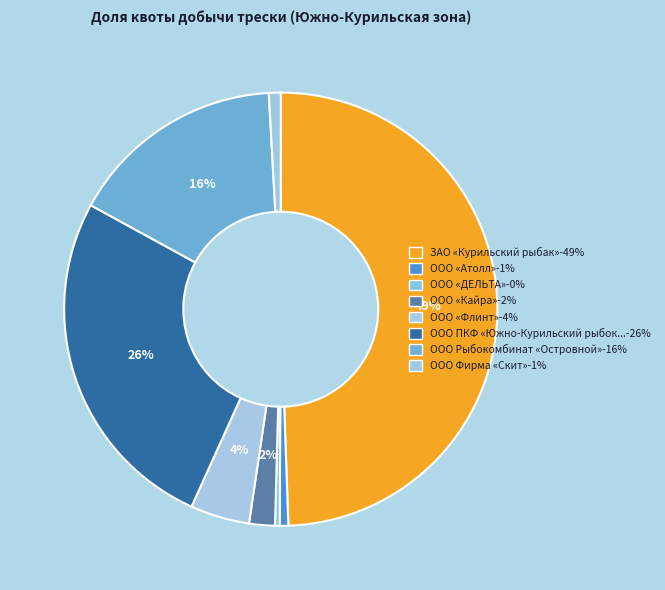

Rank the categories by value from lowest to highest.

ООО «ДЕЛЬТА», ООО «Атолл», ООО Фирма «Скит», ООО «Кайра», ООО «Флинт», ООО Рыбокомбинат «Островной», ООО ПКФ «Южно-Курильский рыбокомбинат», ЗАО «Курильский рыбак»